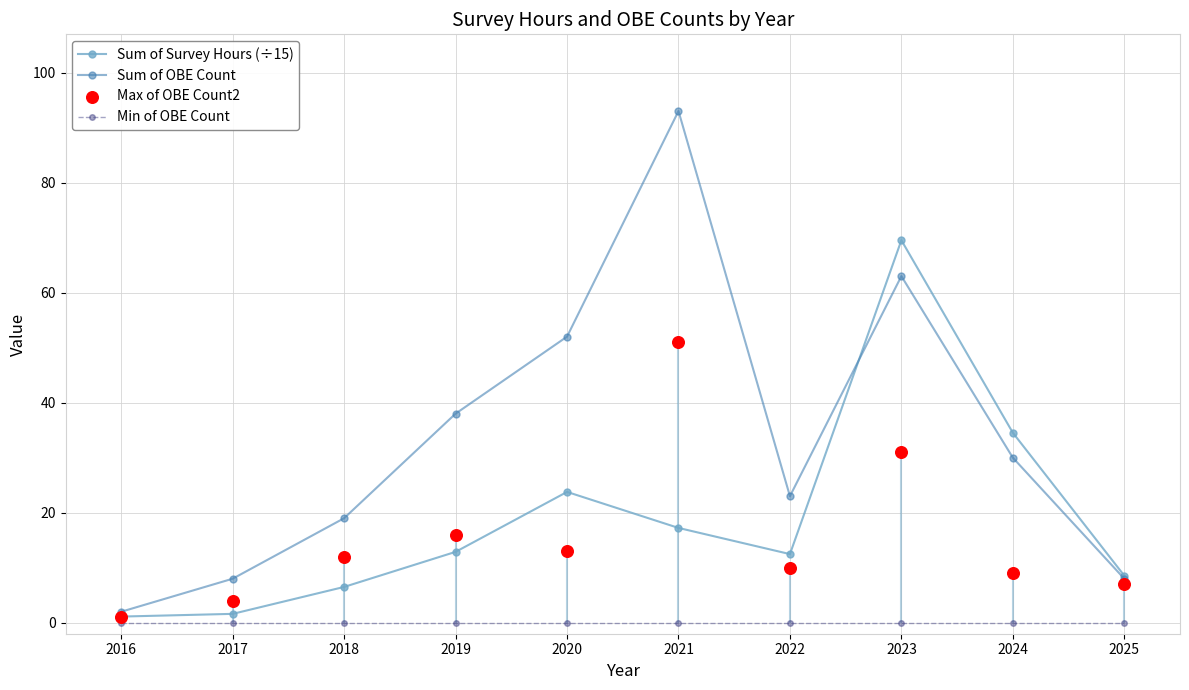

Which series contains the highest Y value?

Sum of OBE Count